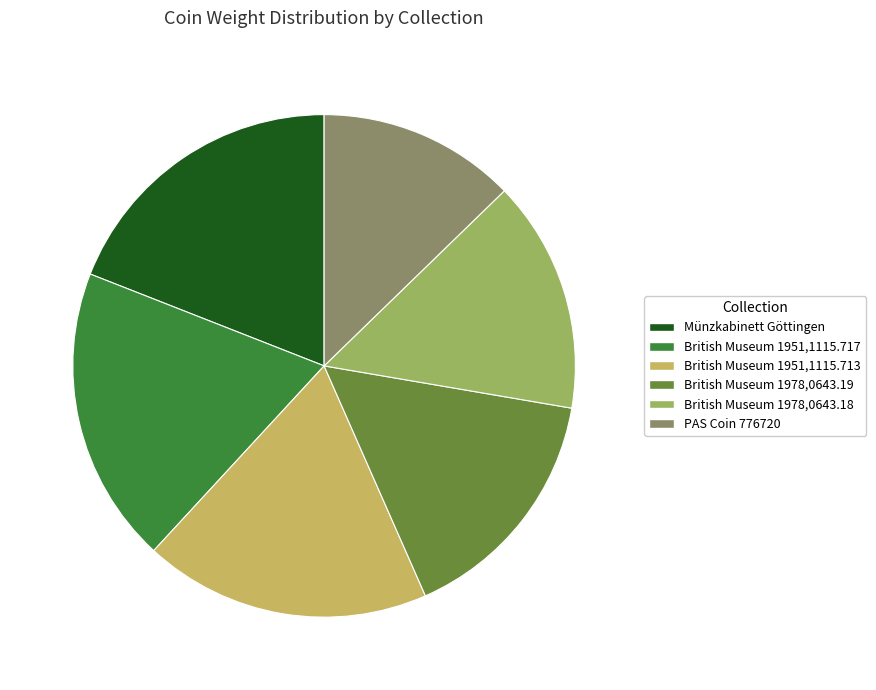

The PAS Coin 776720 slice represents 13% of the pie. True or false?

True